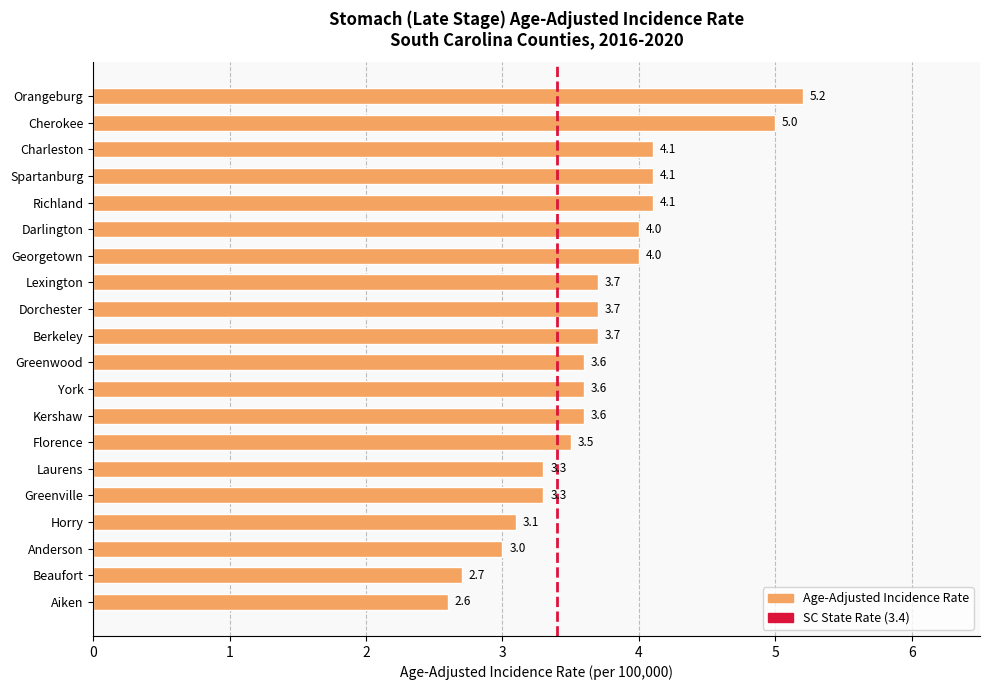

How many bars are there in total?

20